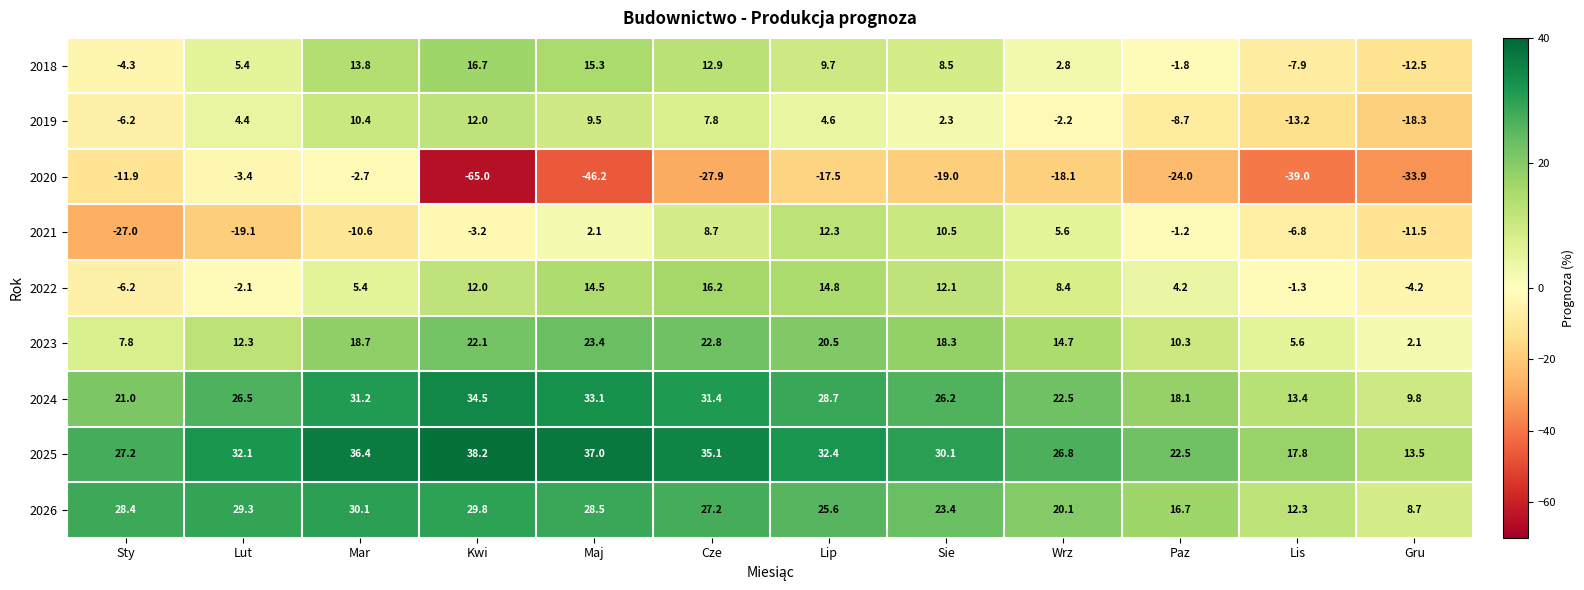

At which category is the sum across all series the highest?

Cze